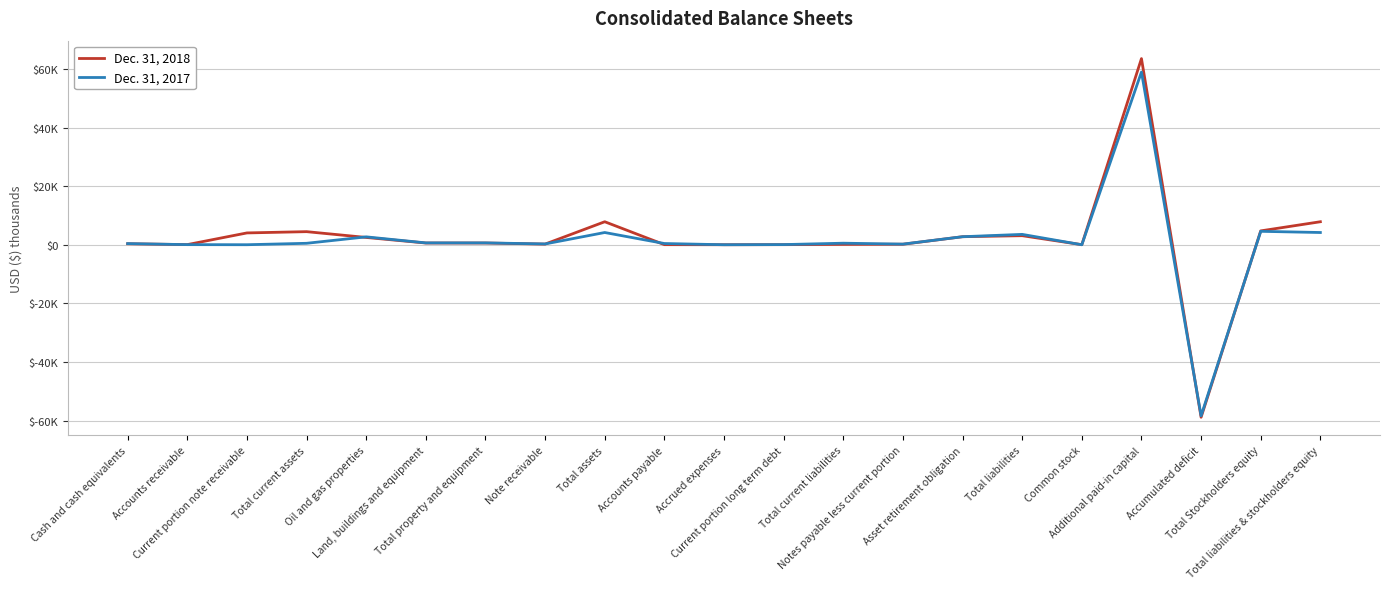

How many times do Dec. 31, 2017 and Dec. 31, 2018 cross each other?

9